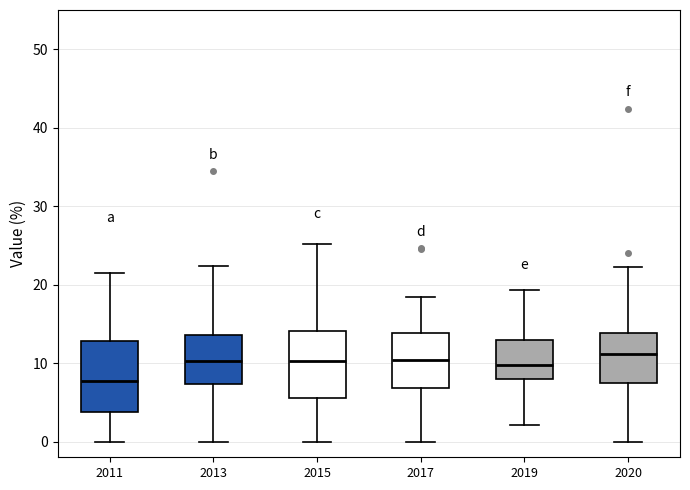

Where is the upper edge of the box at x = 2017 on the y-axis? The values are not printed on the chart, so give them approximately, as read against the axis.

14